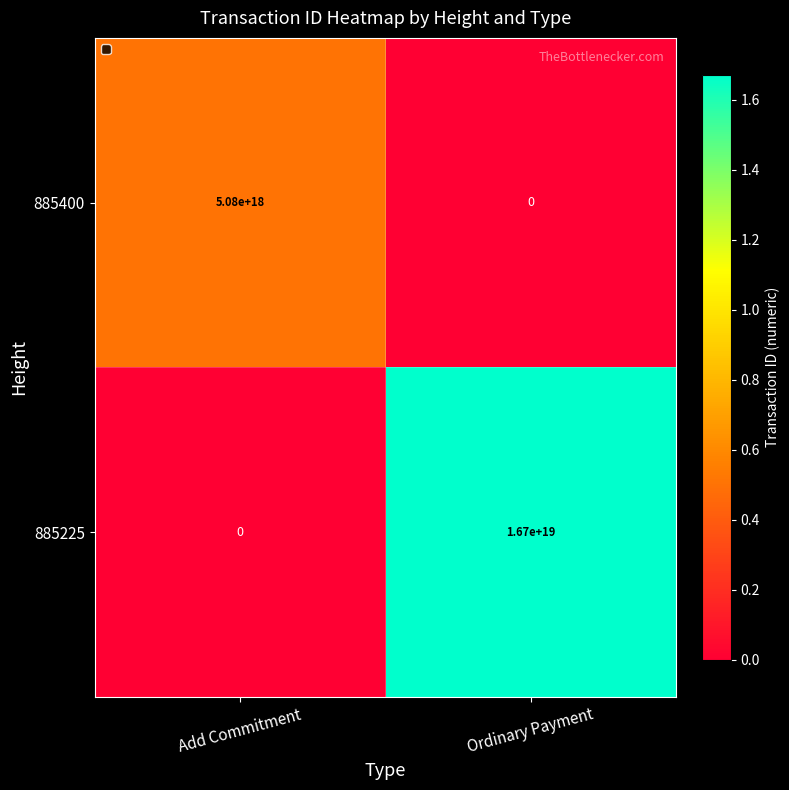

At which label is 885400 closest to 2540000000000000000?

Add Commitment